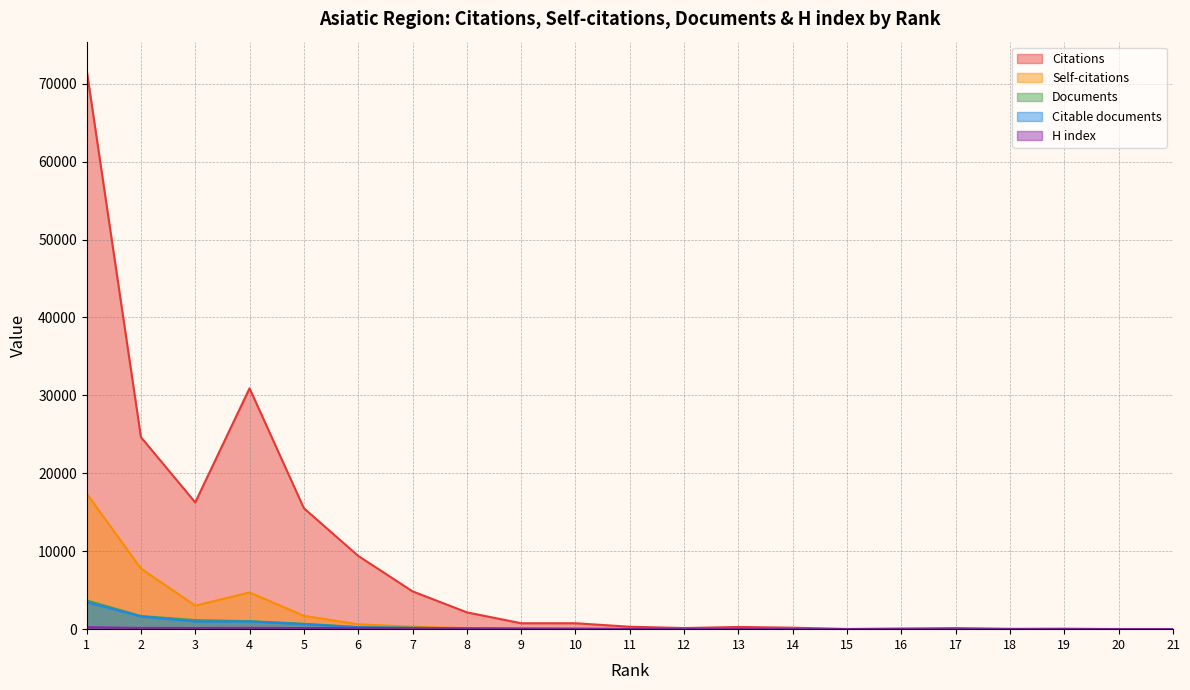

Which series has the widest spread of values?

Citations